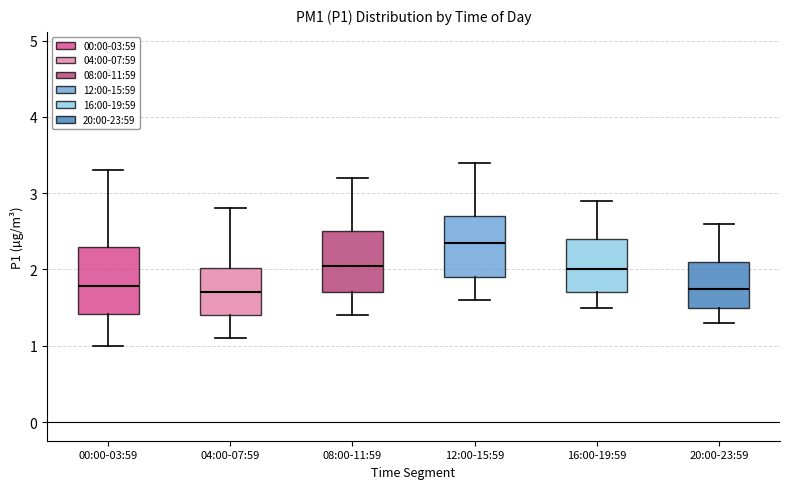

Where does the median line of the box for 12:00-15:59 sit on the y-axis? The values are not printed on the chart, so give them approximately, as read against the axis.

2.4